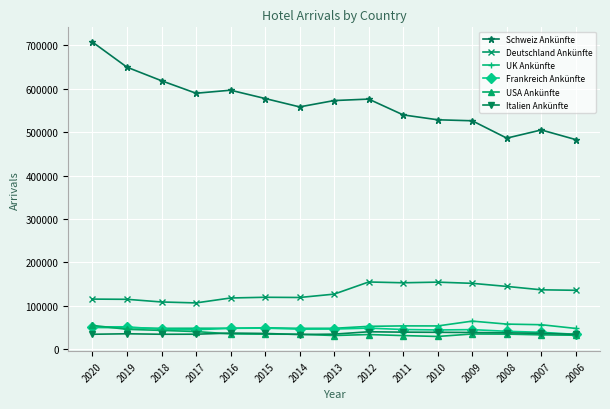

In USA Ankünfte, how many points are lower than both neighbors (excluding endpoints)?

2